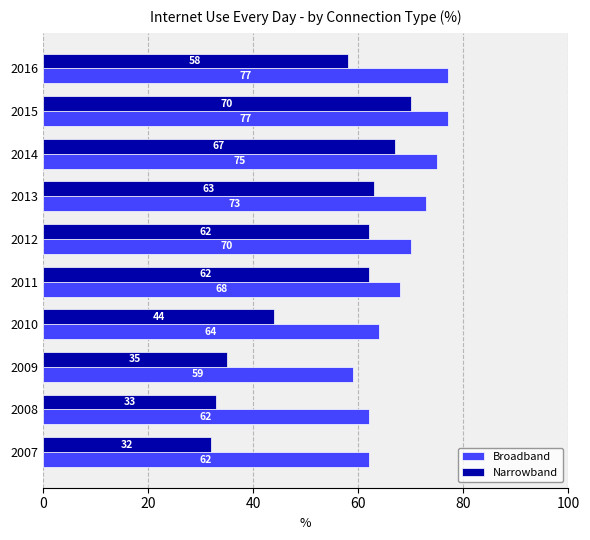

Where is Broadband nearest to the value 68?

2011